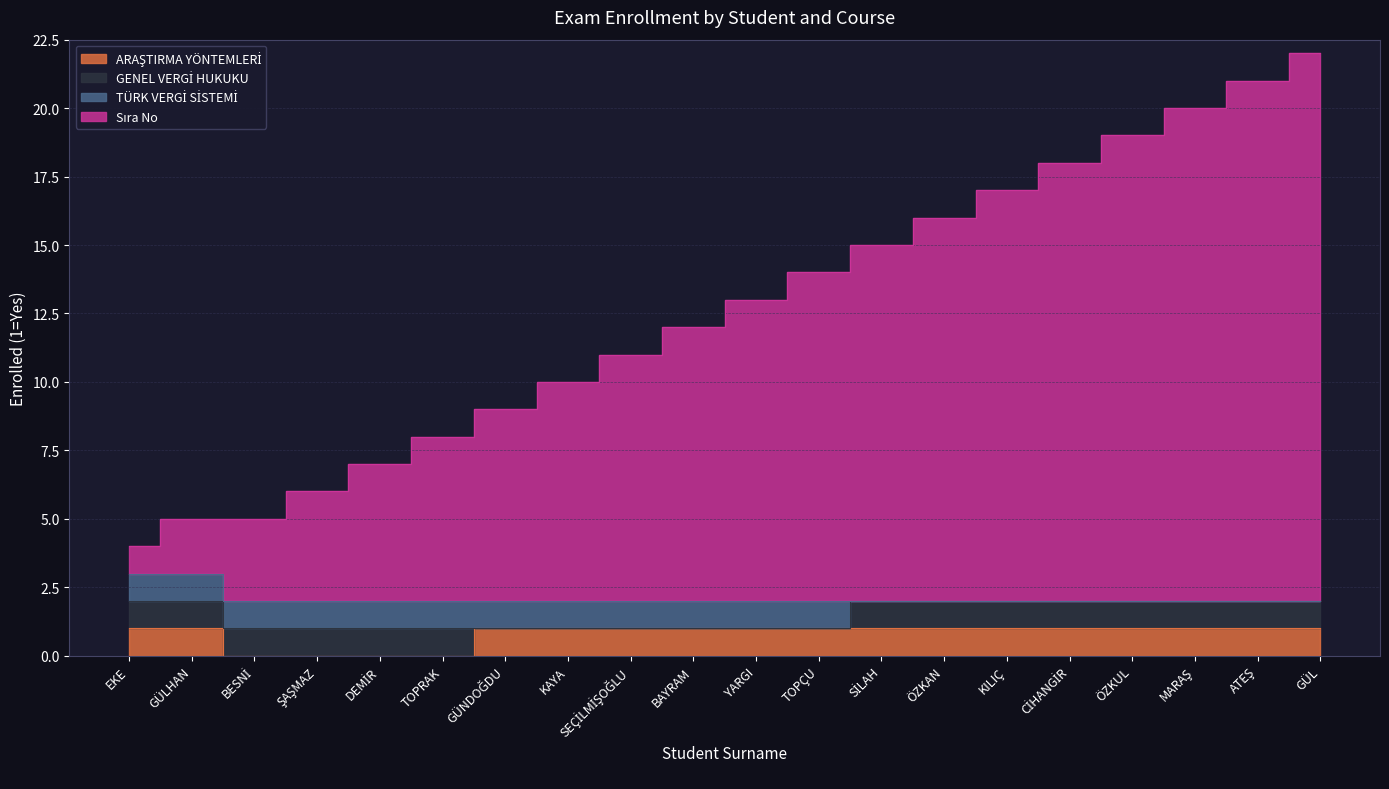

Between ŞAŞMAZ and GÜNDOĞDU, which series saw the biggest shift?

Sıra No